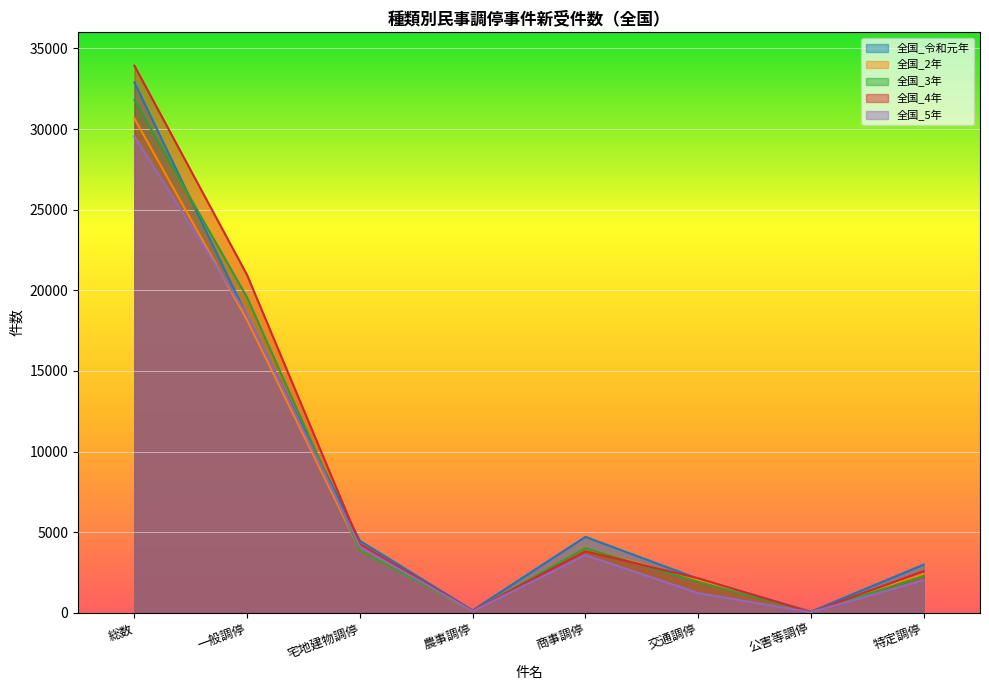

What is the label of the 6th point from the right?

宅地建物調停